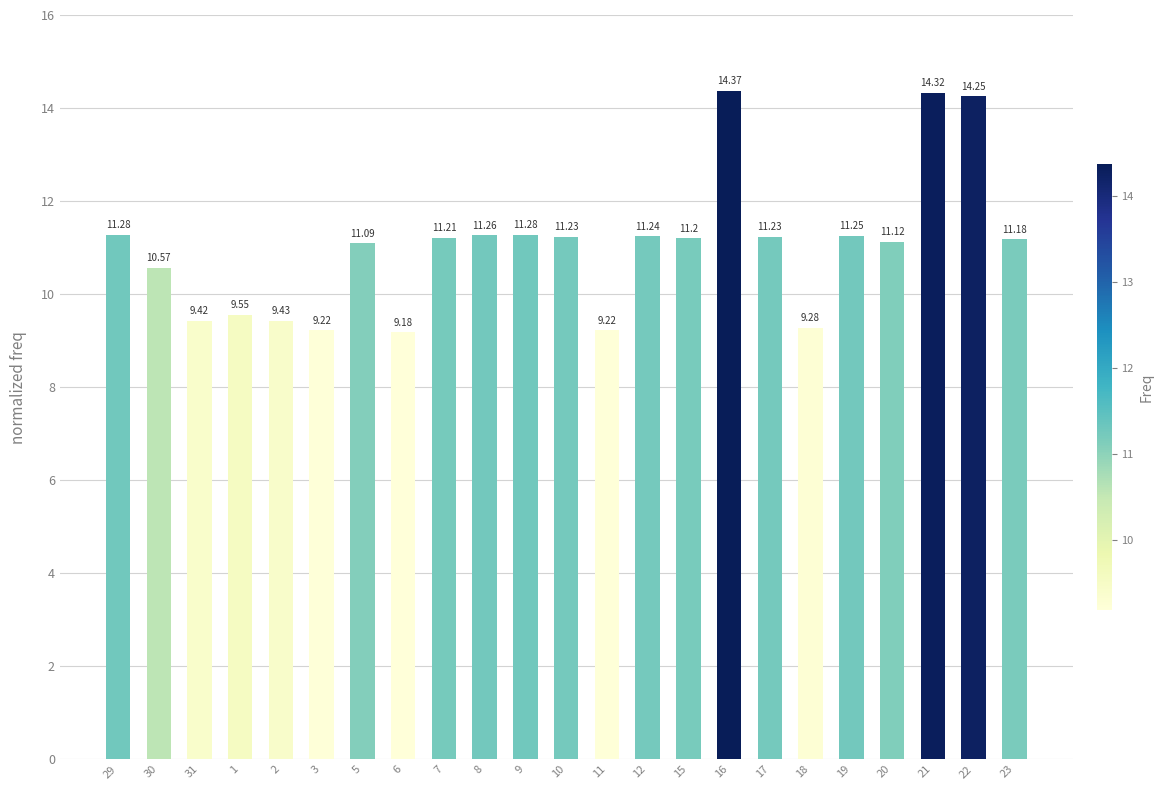

The value at 5 is 11.1. True or false?

True